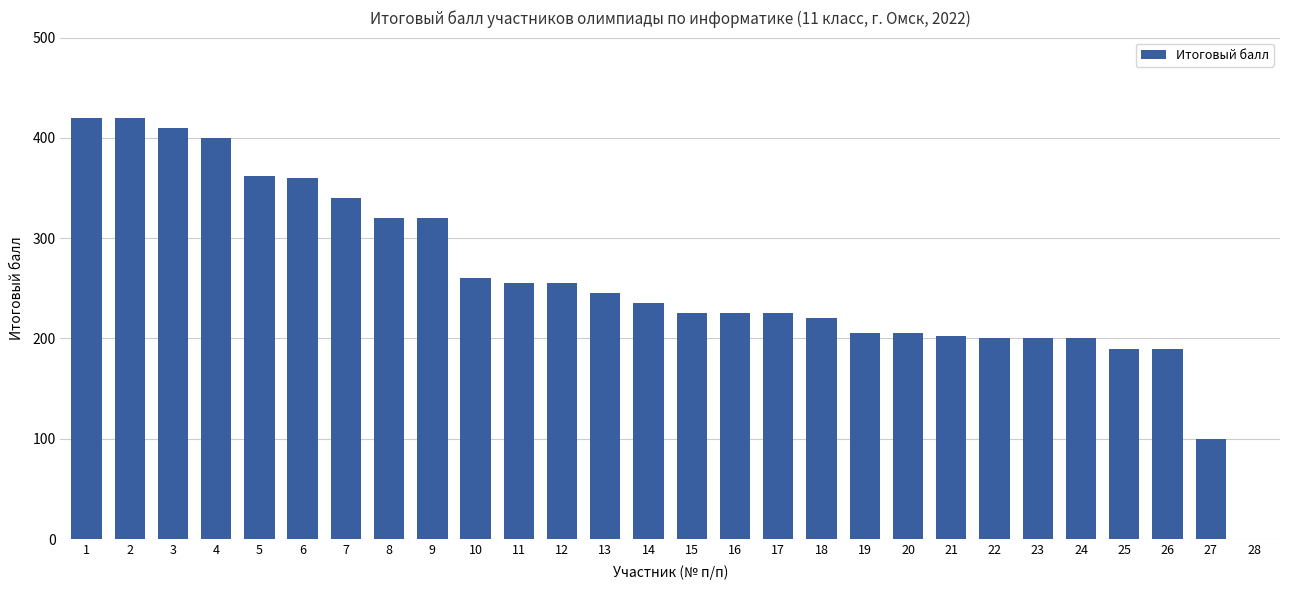

Are the bars horizontal?

No